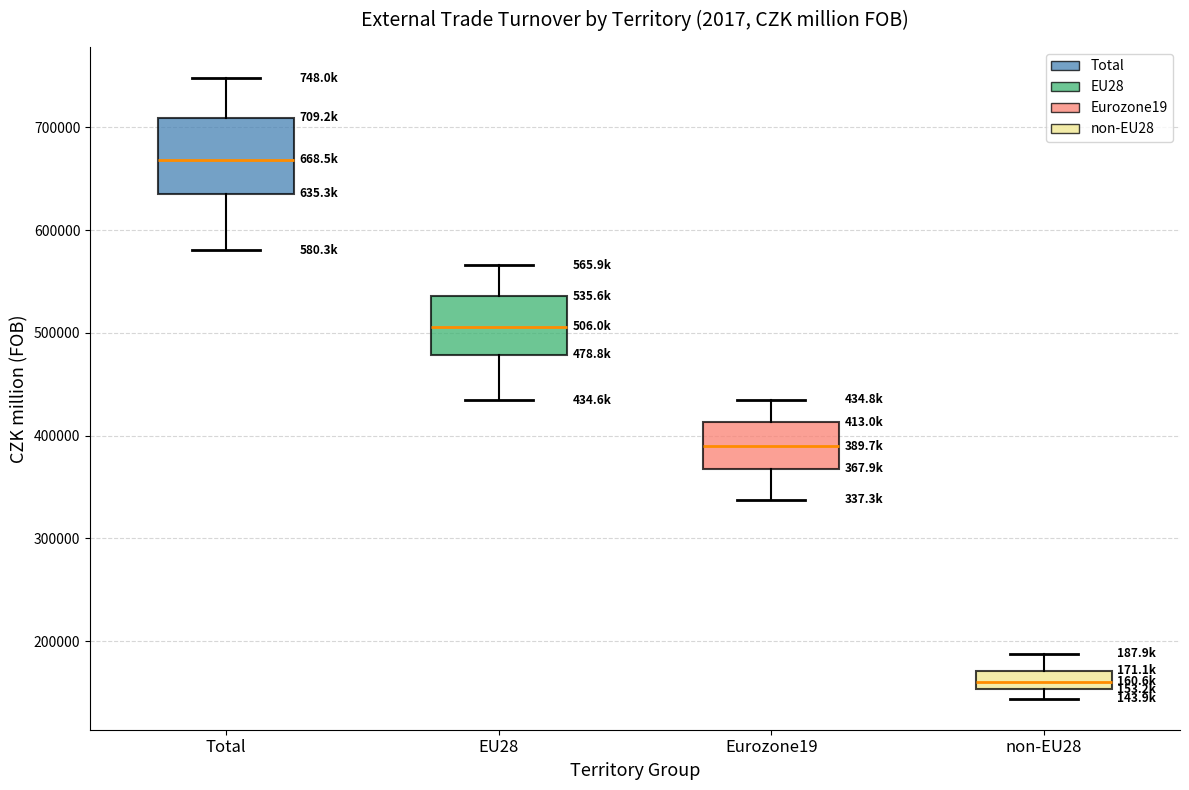

Which box is the tallest, from its lower edge to its upper edge?

Total